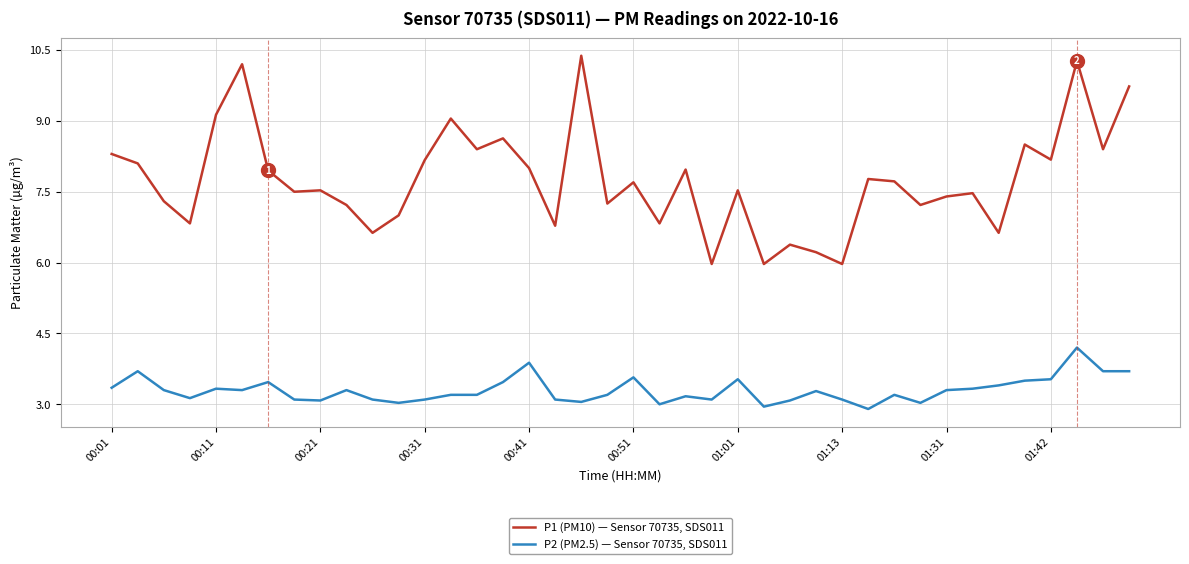

Does the chart have visible grid lines?

Yes